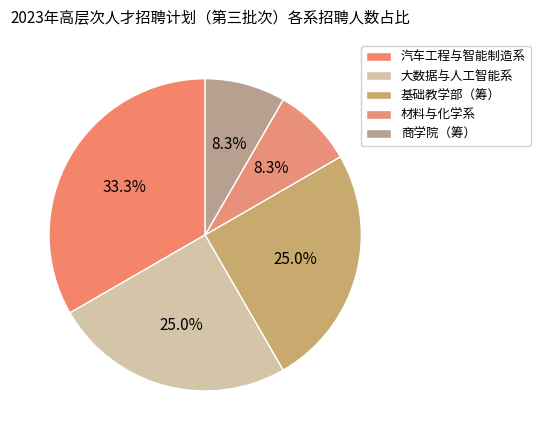

Does 大数据与人工智能系 represent more than half of the total?

No